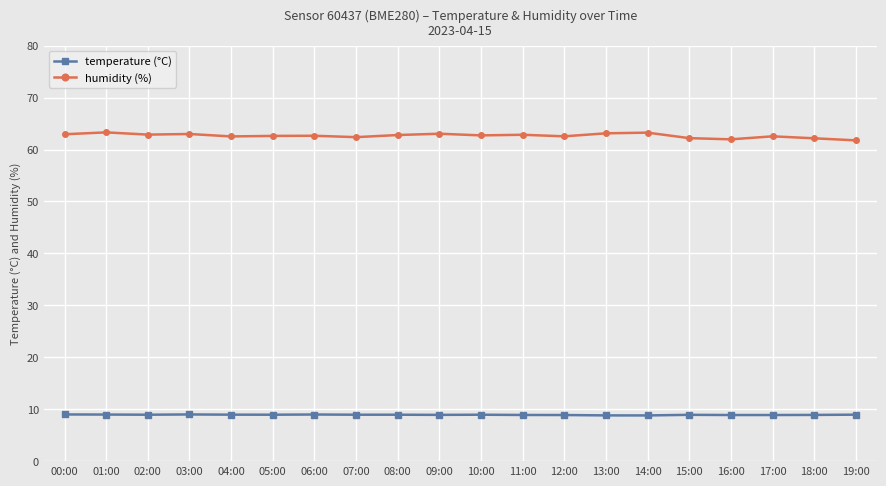

What is the difference between the highest and lowest values at 10:00?

53.8